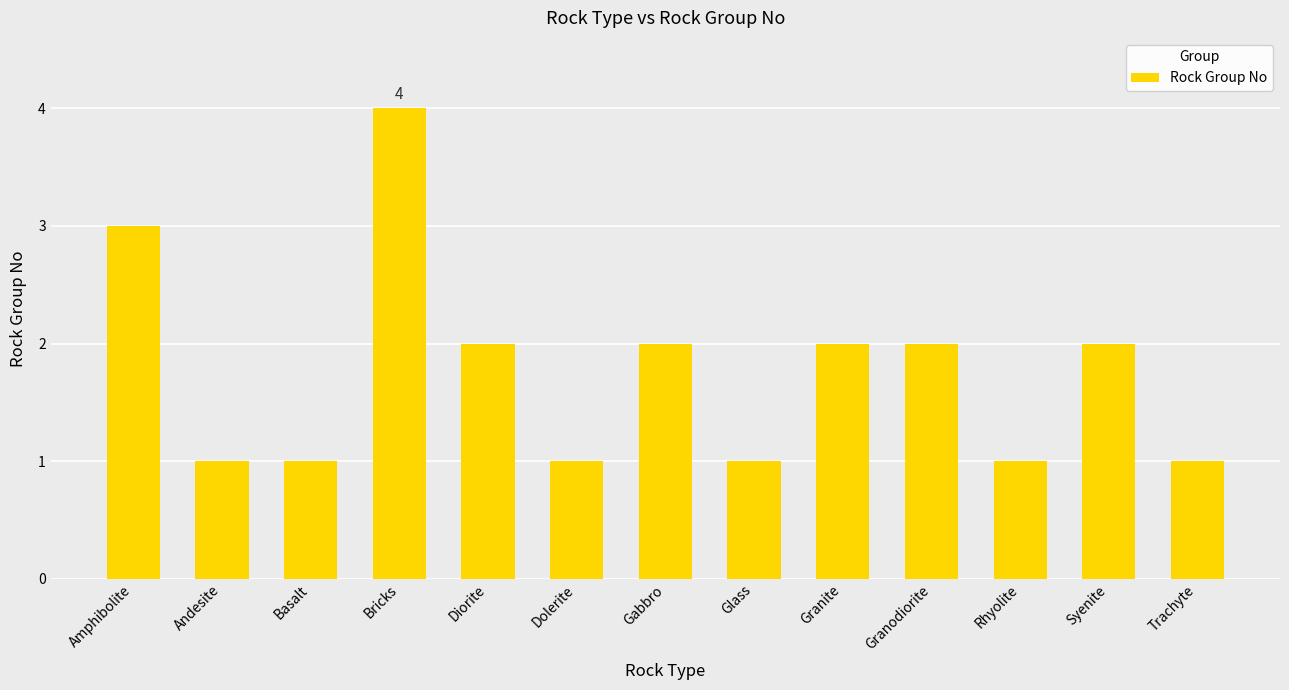

What is the greatest value displayed?

4